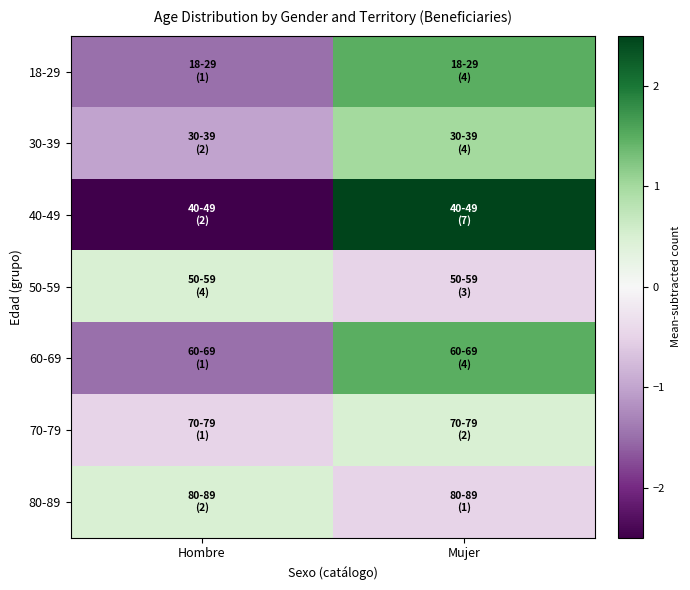

At which category does the chart reach its minimum across all series?

Hombre